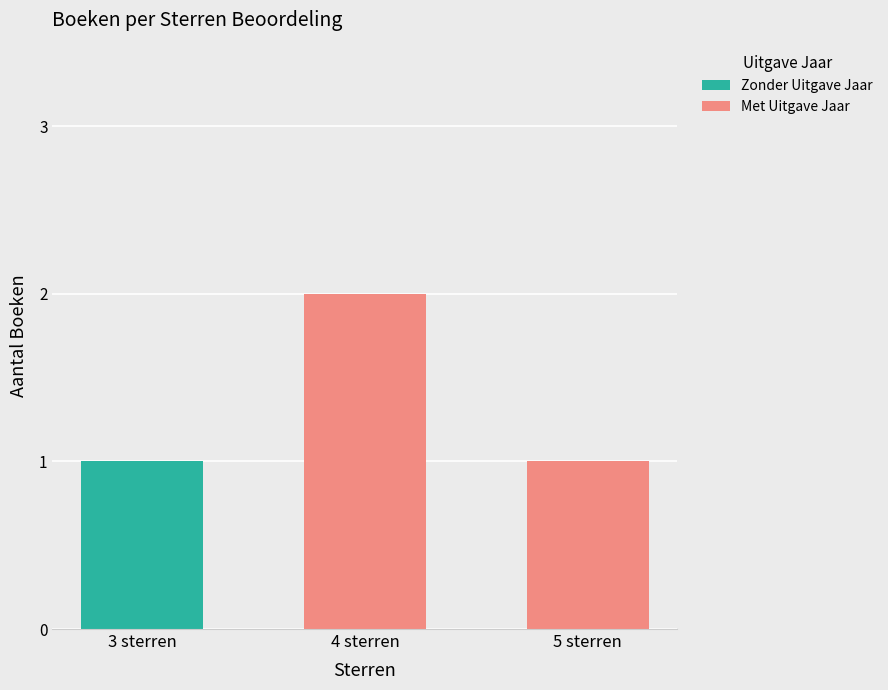

What are all the series names shown in the legend?

Zonder Uitgave Jaar, Met Uitgave Jaar